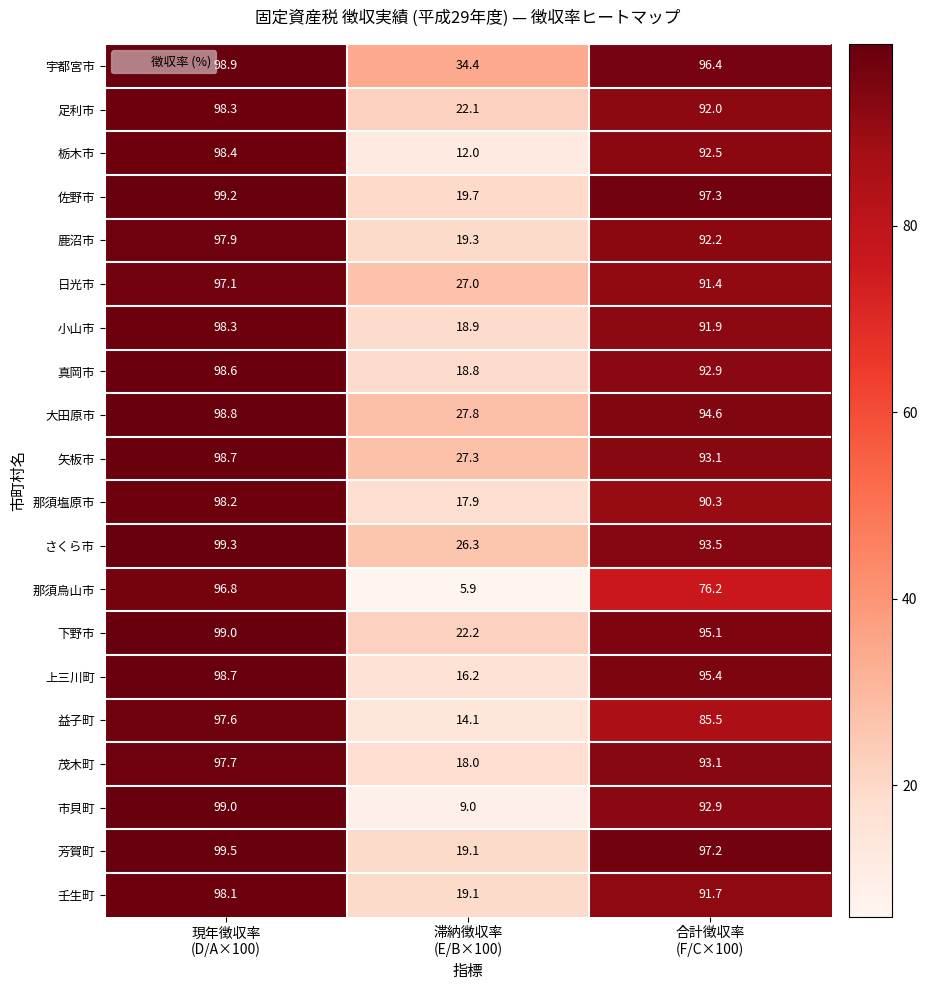

What is the difference between the maximum and minimum values in the 芳賀町 series?

80.4